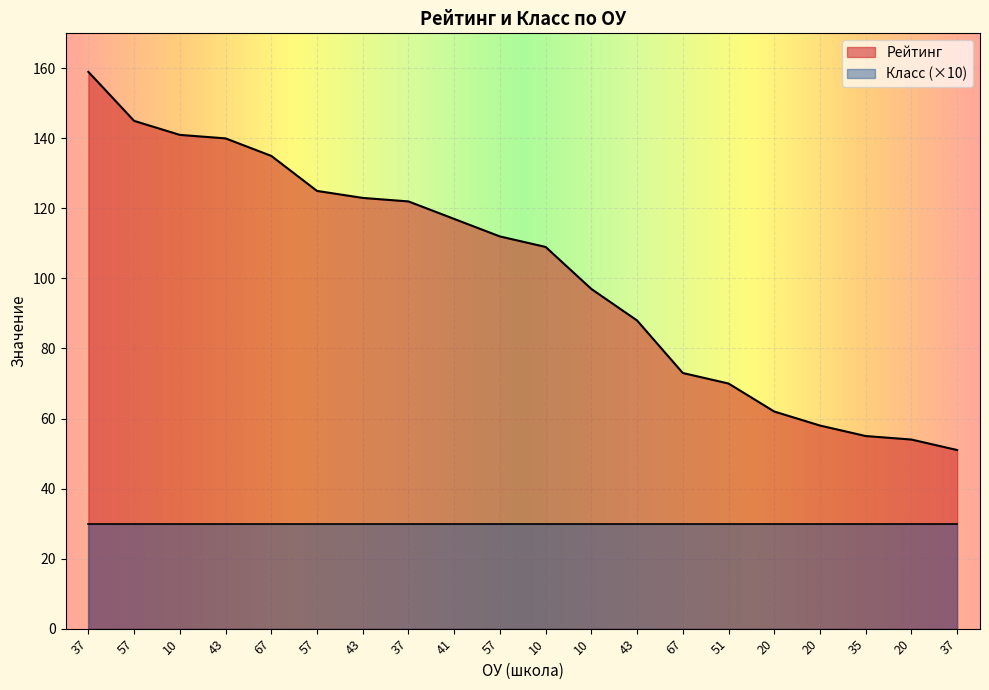

What is the ratio of the value at 10 to the value at 57?

0.7